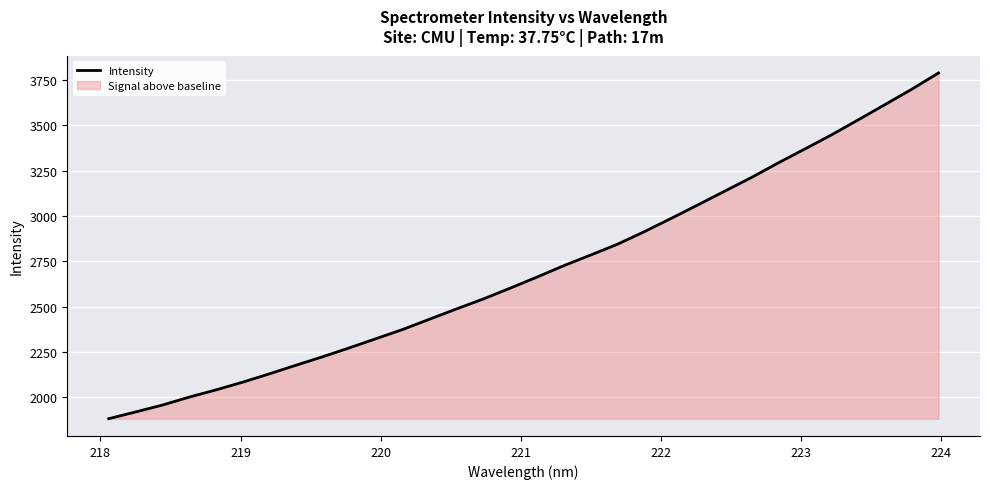

What is the difference between the maximum and minimum values?

1908.1